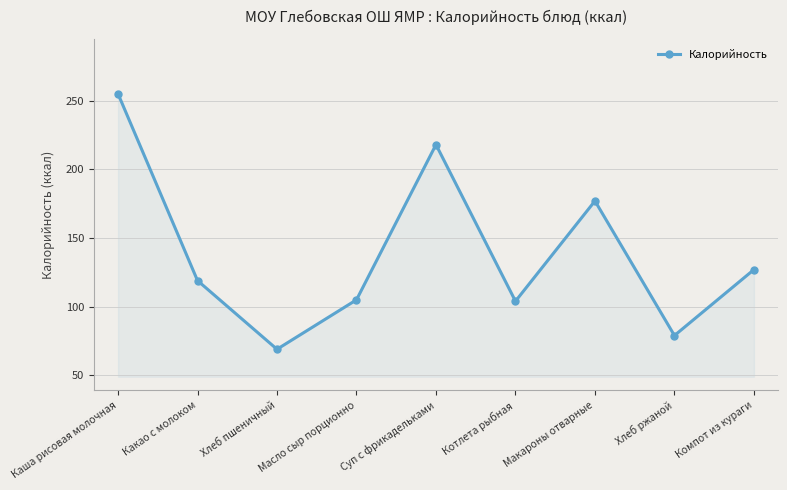

At which category does the chart reach its minimum across all series?

Хлеб пшеничный